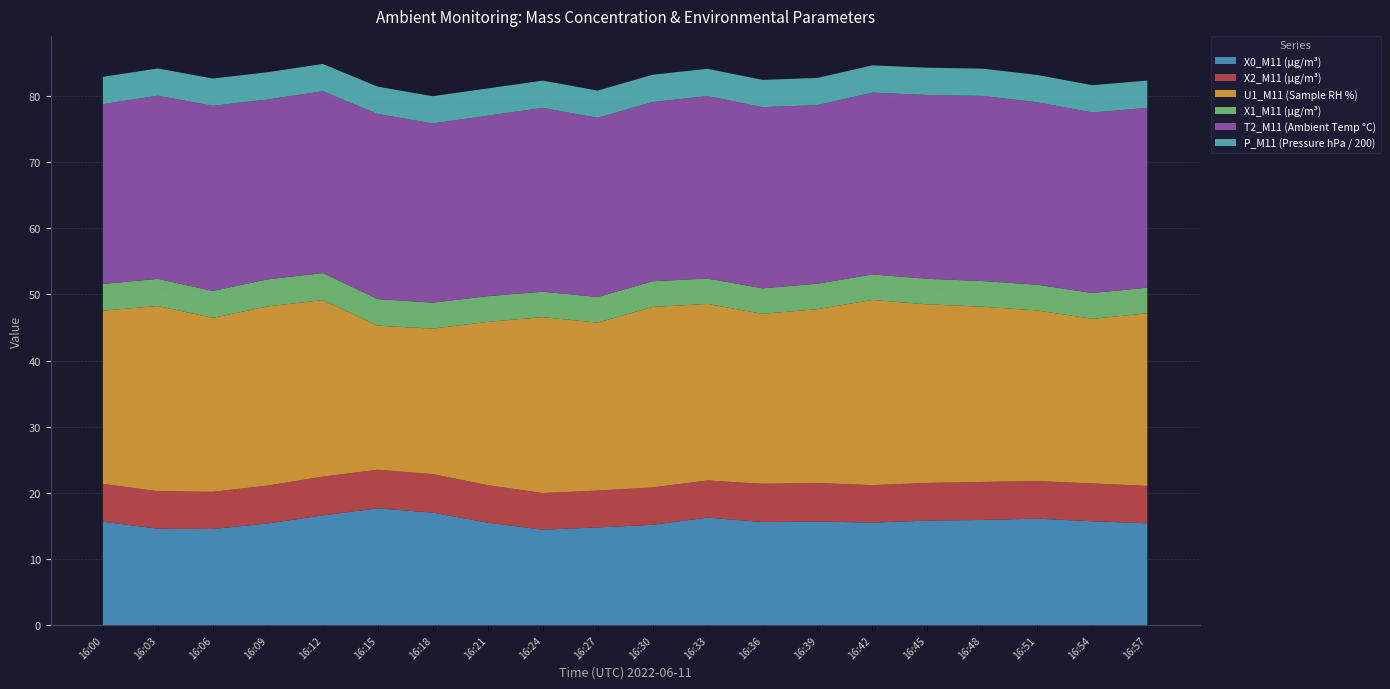

Reading left to right, extract all data points from this chart.

X0_M11 (μg/m³): 15.6	14.6	14.5	15.4	16.6	17.6	17.0	15.5	14.4	14.8	15.2	16.2	15.6	15.7	15.5	15.8	15.9	16.1	15.7	15.4
X2_M11 (μg/m³): 5.7	5.7	5.6	5.7	5.9	5.8	5.8	5.7	5.5	5.6	5.7	5.6	5.8	5.8	5.7	5.7	5.8	5.7	5.7	5.7
U1_M11 (Sample RH %): 26.2	28.0	26.3	27.1	26.7	21.8	22.0	24.7	26.6	25.4	27.3	26.7	25.7	26.3	28.0	27.0	26.5	25.8	24.9	26.1
X1_M11 (μg/m³): 4.0	4.1	4.1	4.1	4.1	4.0	3.9	3.9	3.9	3.9	3.9	3.8	3.9	3.9	3.9	3.9	3.9	3.9	3.9	3.9
T2_M11 (Ambient Temp °C): 27.2	27.7	28.0	27.2	27.5	28.0	27.1	27.3	27.8	27.1	27.1	27.6	27.4	27.0	27.5	27.8	28.0	27.6	27.3	27.2
P_M11 (Pressure hPa / 200): 4.1	4.1	4.1	4.1	4.1	4.1	4.1	4.1	4.1	4.1	4.1	4.1	4.1	4.1	4.1	4.1	4.1	4.1	4.1	4.1